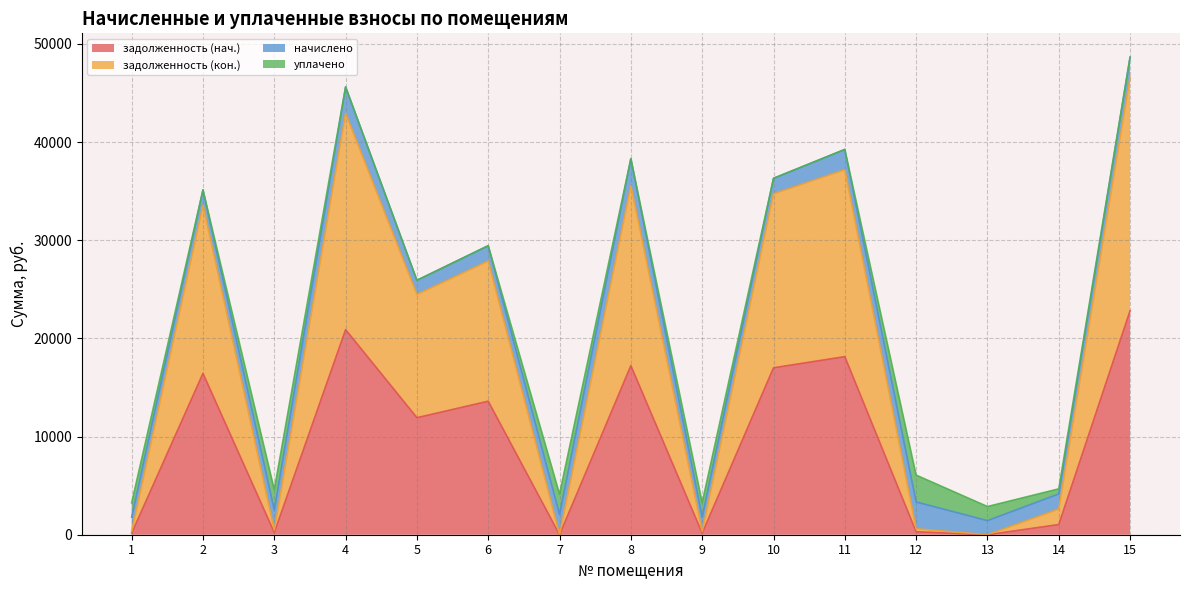

What is the value of the задолженность (нач.) point at the 3rd from the left?

230.0